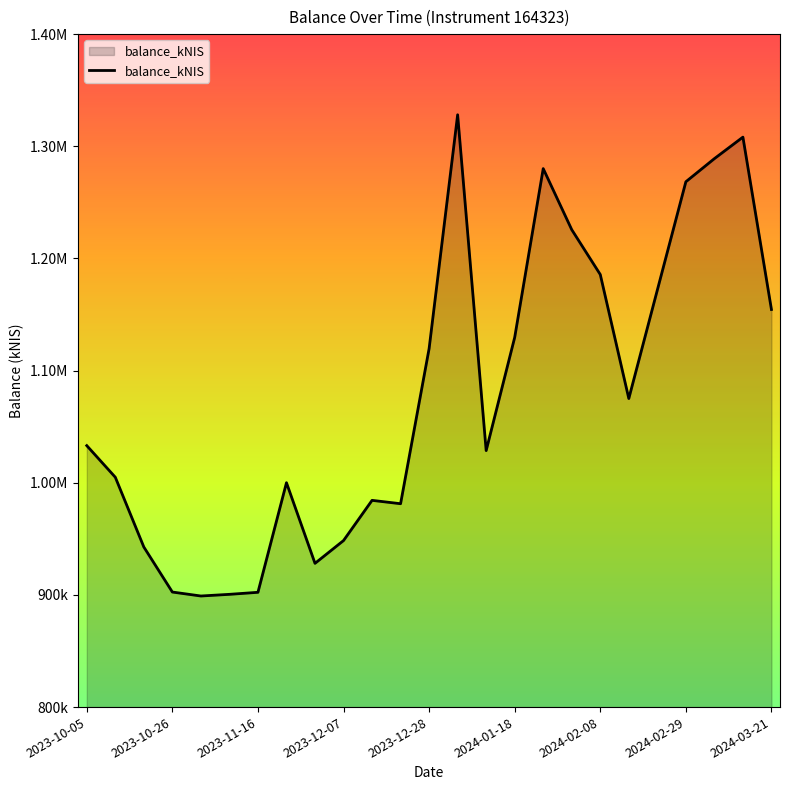

Does the chart display data point markers on the line(s)?

No